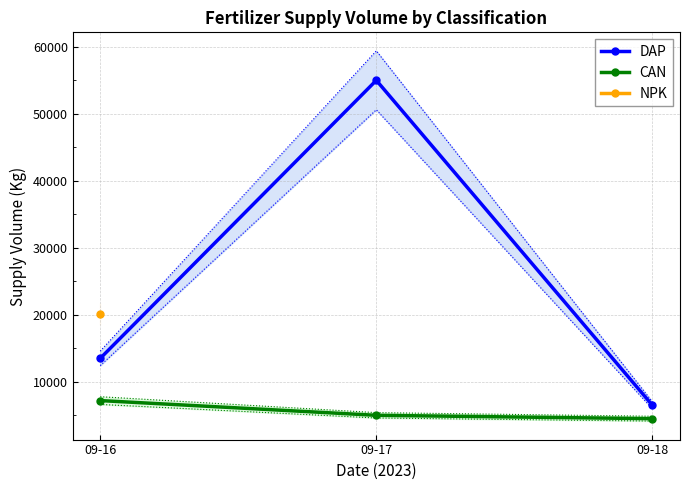

What is the maximum value for CAN?

7200